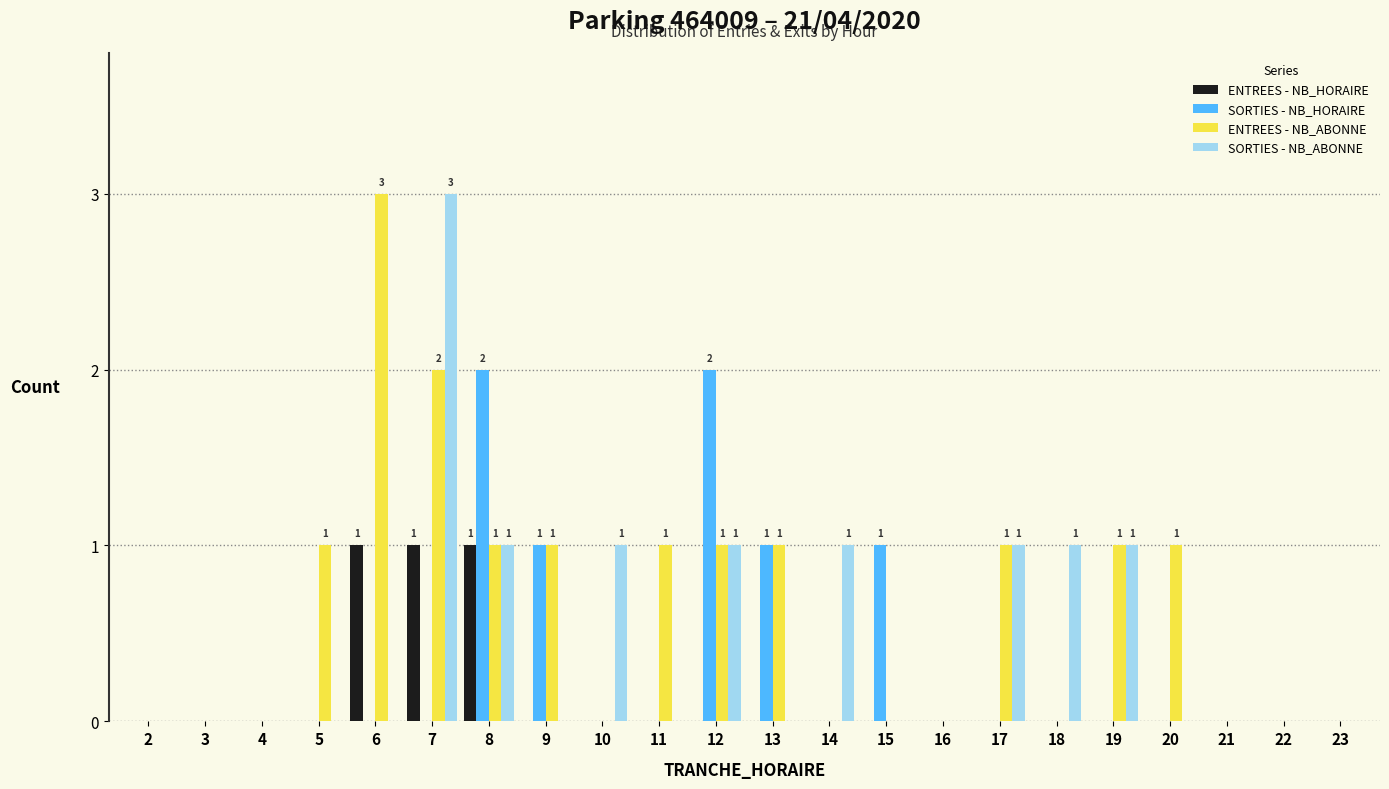

At which category is the sum across all series the highest?

7